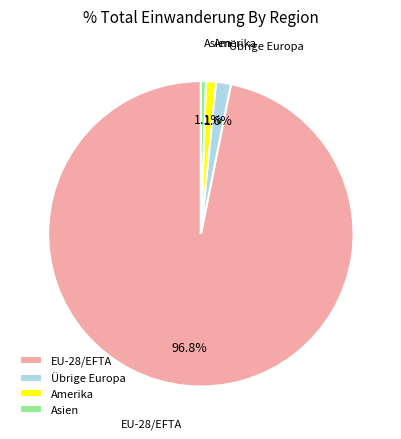

What portion of the pie excludes Übrige Europa?

98.4%